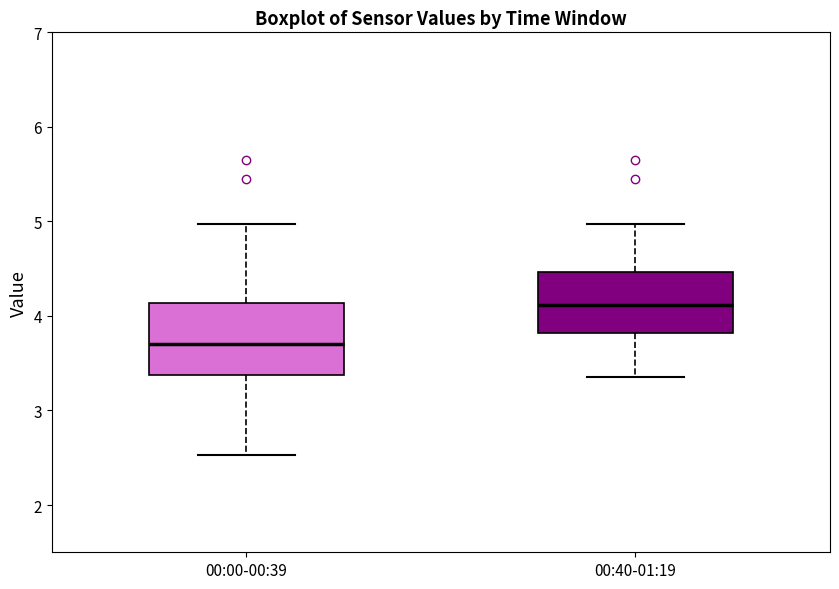

Reading left to right, transcribe this box plot: for each box, give where its median line is, the range the box spans, and where its two whiskers end, as read against the y-axis. The values are not printed on the chart, so give them approximately, as read against the axis.

00:00-00:39: median 3.7, box 3.4 to 4.1, whiskers 2.5 to 5.0
00:40-01:19: median 4.1, box 3.8 to 4.5, whiskers 3.4 to 5.0